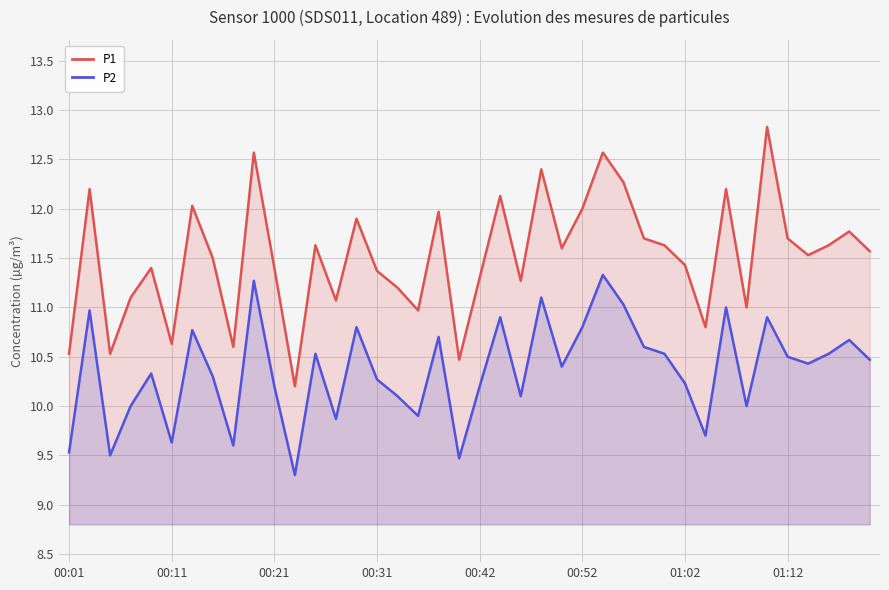

Where is P1 nearest to the value 11?

33